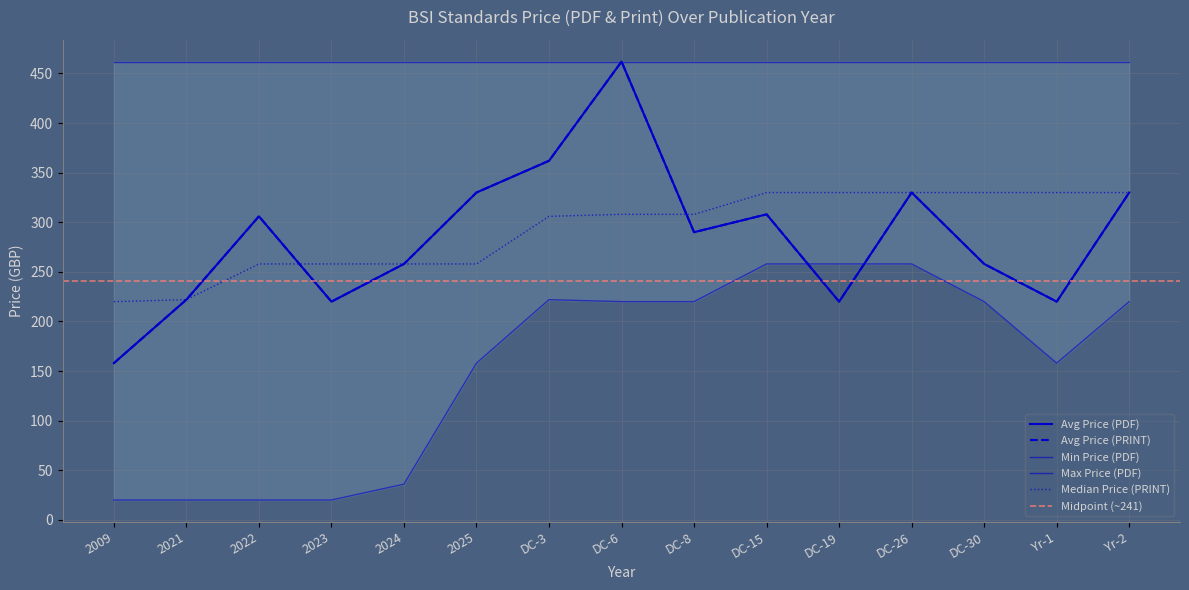

At which label does Median Price (PRINT) first exceed 308?

DC-15